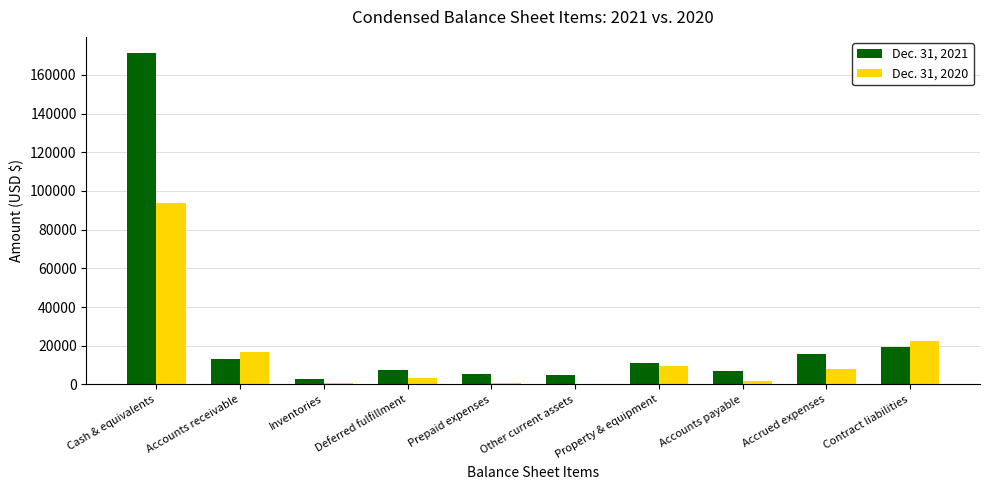

How many categories are shown in the chart?

10